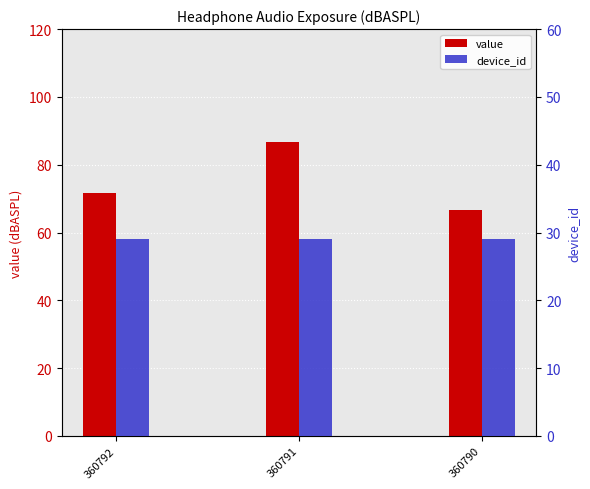

Is the value of value at 360792 greater than the value of device_id at 360791?

Yes